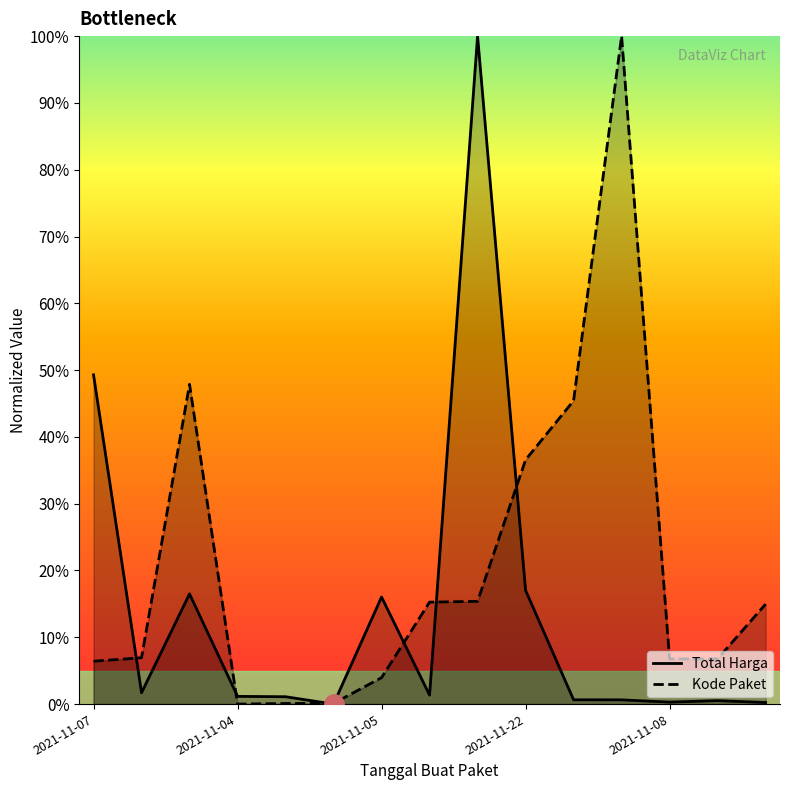

The Total Harga series shows 1.2 at 2021-11-04. True or false?

True